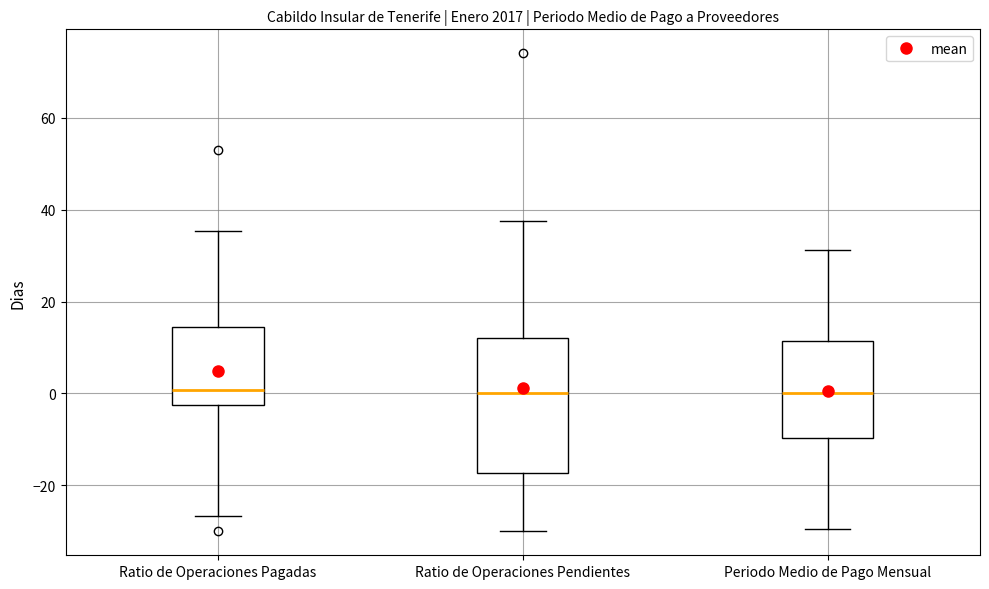

Reading left to right, transcribe this box plot: for each box, give where its median line is, the range the box spans, and where its two whiskers end, as read against the y-axis. The values are not printed on the chart, so give them approximately, as read against the axis.

Ratio de Operaciones Pagadas: median 0, box -2 to 14, whiskers -26 to 36
Ratio de Operaciones Pendientes: median 0, box -18 to 12, whiskers -30 to 38
Periodo Medio de Pago Mensual: median 0, box -10 to 12, whiskers -30 to 32